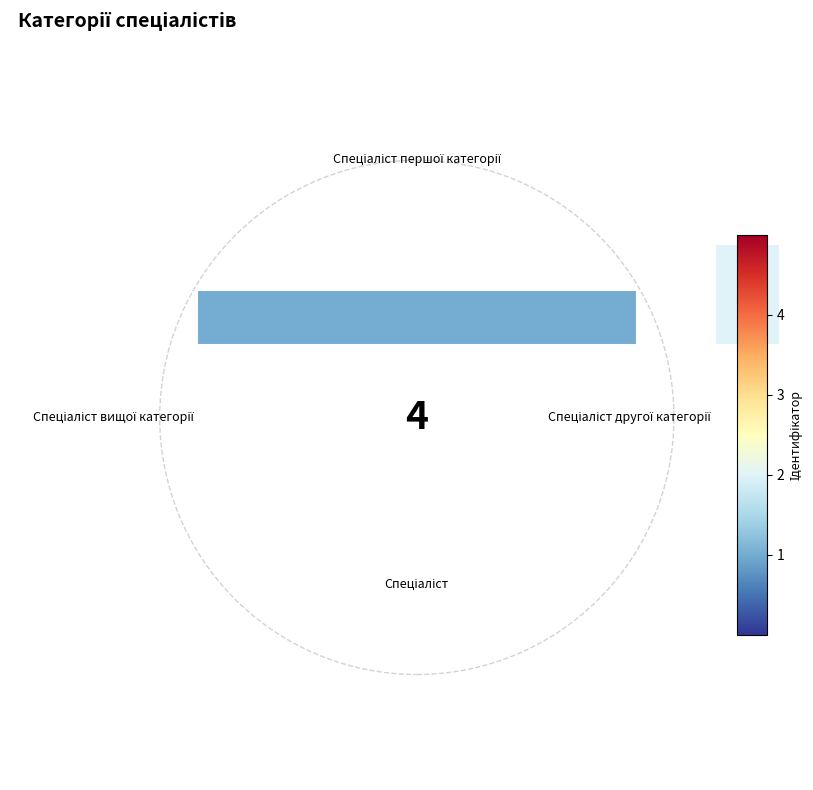

Does Спеціаліст вищої категорії represent more than half of the total?

No